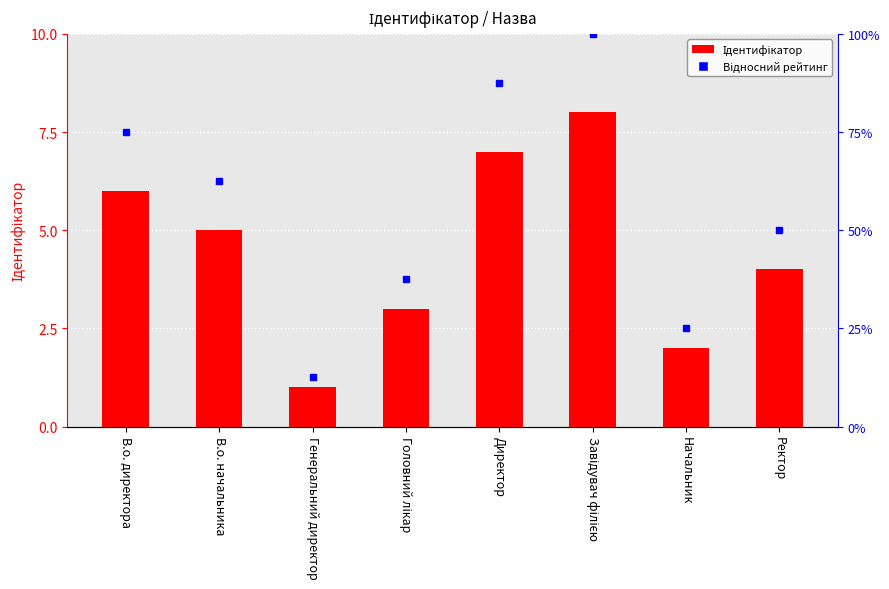

Reading left to right, extract all data points from this chart.

В.о. директора=6	В.о. начальника=5	Генеральний директор=1	Головний лікар=3	Директор=7	Завідувач філією=8	Начальник=2	Ректор=4